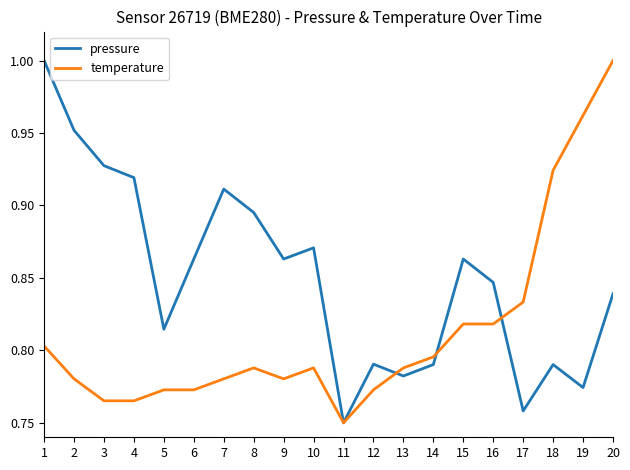

What is the difference between the second highest and second lowest values in the temperature series?

0.2